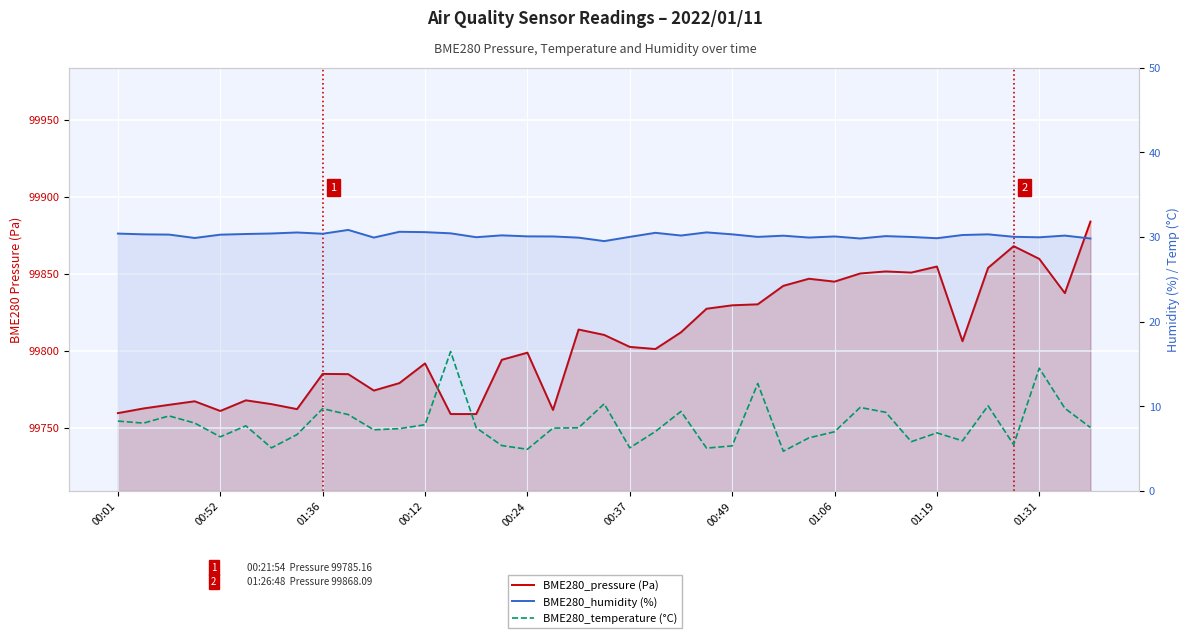

What is the difference between the maximum and second lowest values in the BME280_temperature (°C) series?

11.5